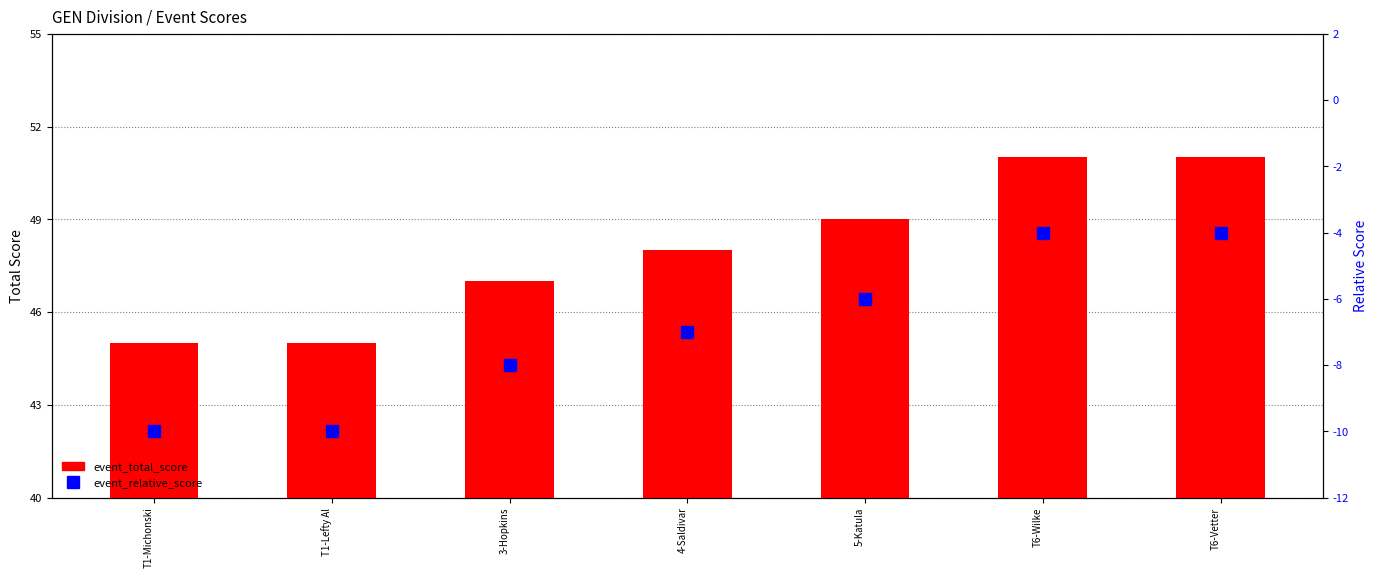

Between 5-Katula and T1-Lefty Al, which is larger?

5-Katula